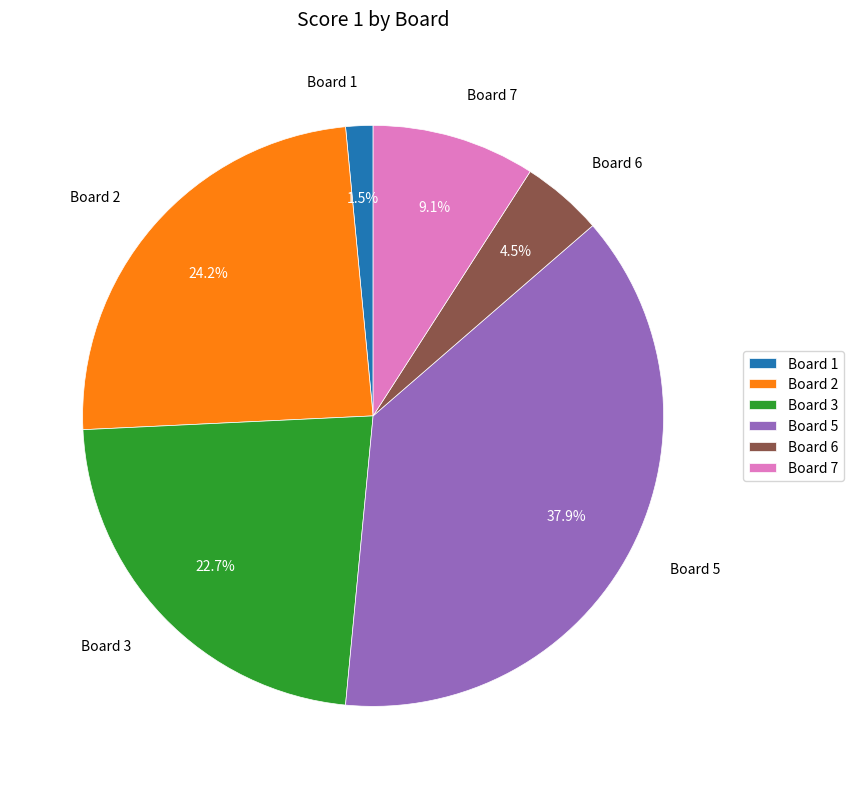

Is it true that Board 2 is 24% of the pie?

True